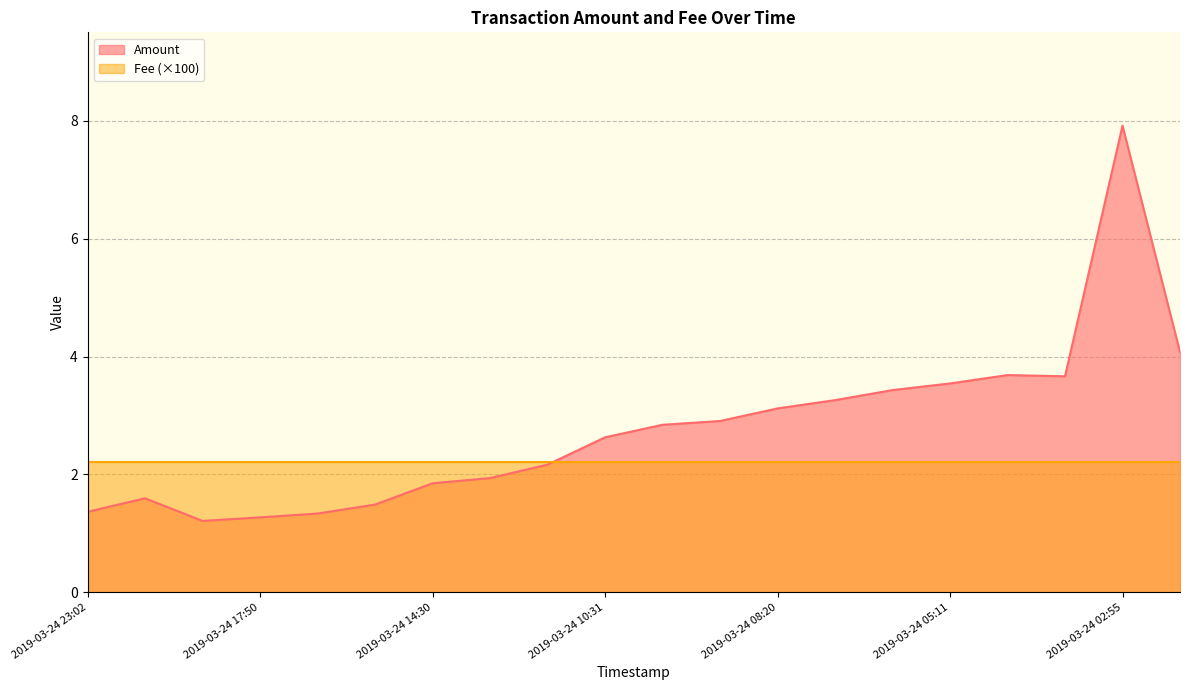

Reading right to left, list all the values displayed in this chart.

2019-03-24 02:24=4.1	2019-03-24 02:55=7.9	2019-03-24 04:20=3.7	2019-03-24 04:32=3.7	2019-03-24 05:11=3.5	2019-03-24 06:10=3.4	2019-03-24 07:31=3.3	2019-03-24 08:20=3.1	2019-03-24 09:21=2.9	2019-03-24 09:40=2.8	2019-03-24 10:31=2.6	2019-03-24 13:21=2.2	2019-03-24 14:11=1.9	2019-03-24 14:30=1.8	2019-03-24 17:01=1.5	2019-03-24 17:41=1.3	2019-03-24 17:50=1.3	2019-03-24 18:14=1.2	2019-03-24 21:36=1.6	2019-03-24 23:02=1.4